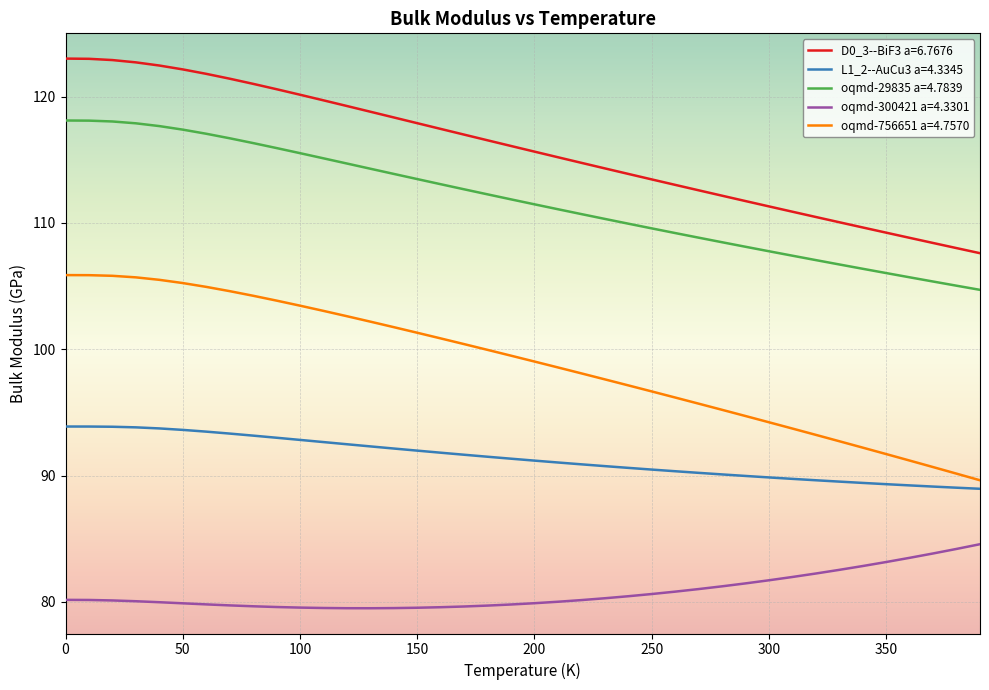

What is the difference between the maximum and minimum values in the D0_3--BiF3 a=6.7676 series?

15.4